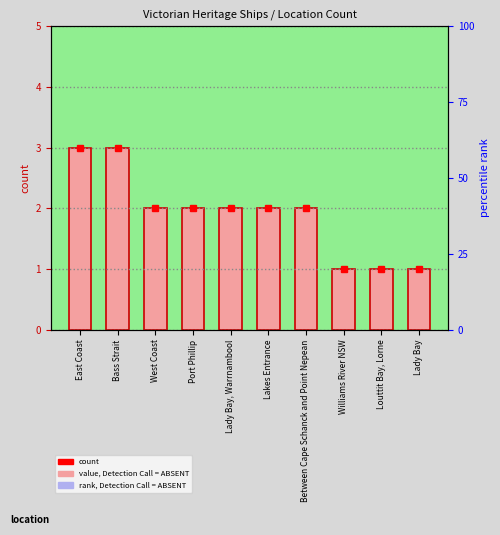

The value at Louttit Bay, Lorne is 1. True or false?

True